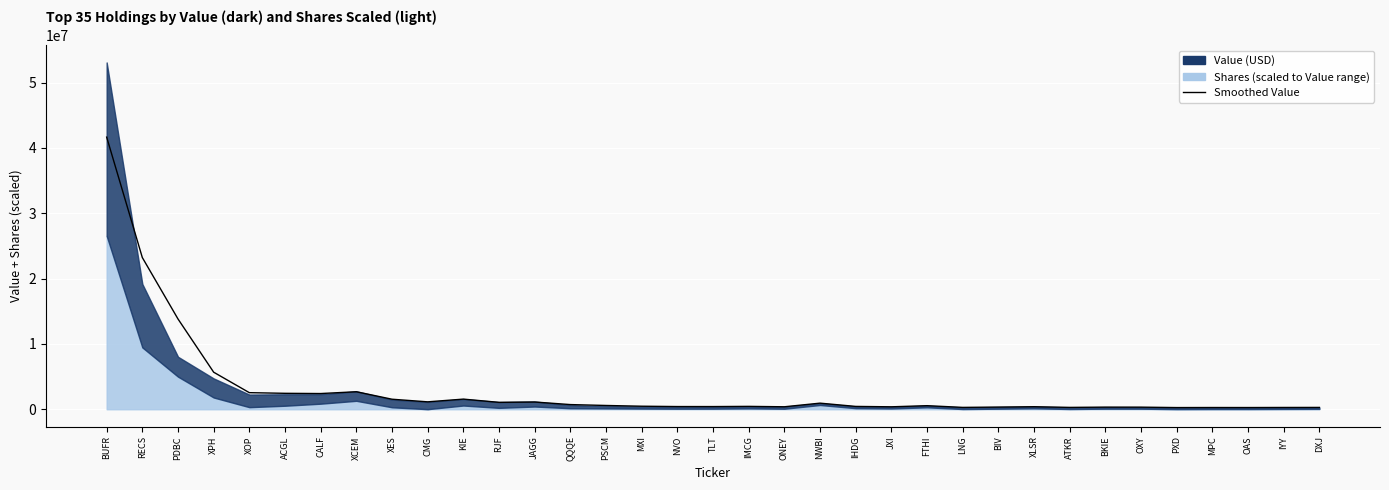

Where does the data first go above 465845?

BUFR